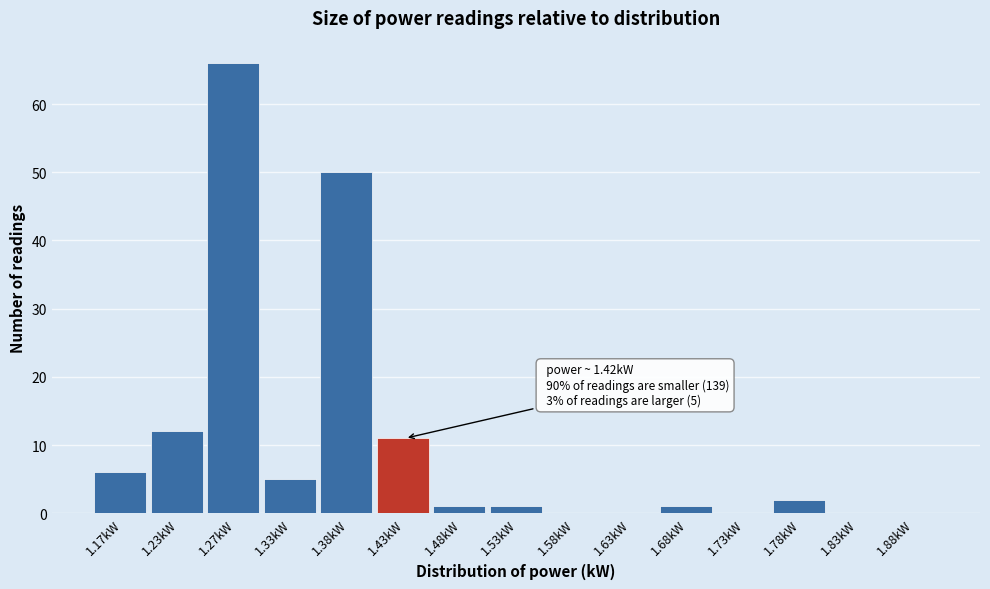

Which range on the x-axis has the tallest bar?

1.25 to 1.30